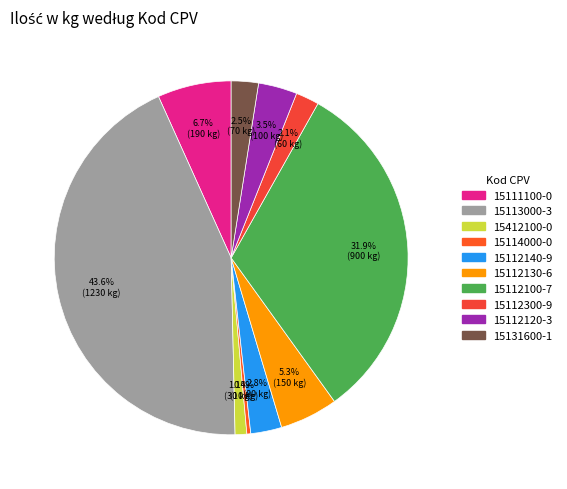

Is there a majority slice in this chart?

No